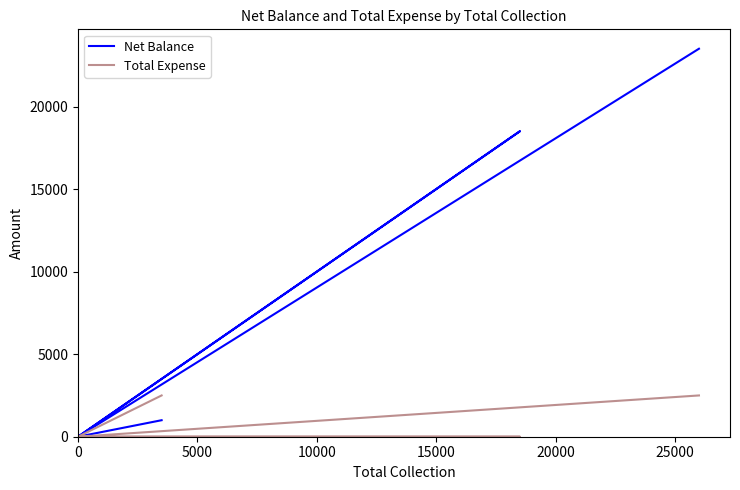

Rank the series at 0 from highest to lowest value.

Net Balance, Total Expense